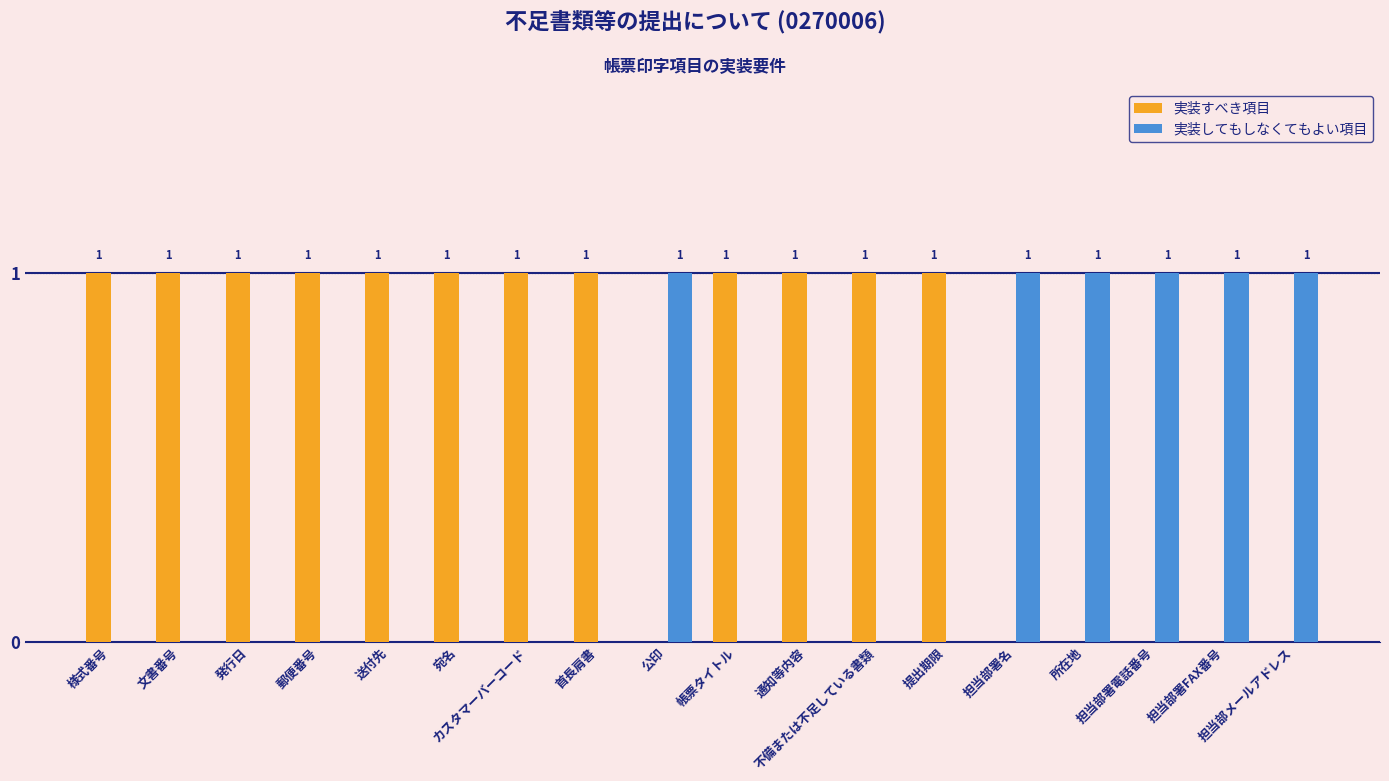

Which series has the largest total across all categories?

実装すべき項目